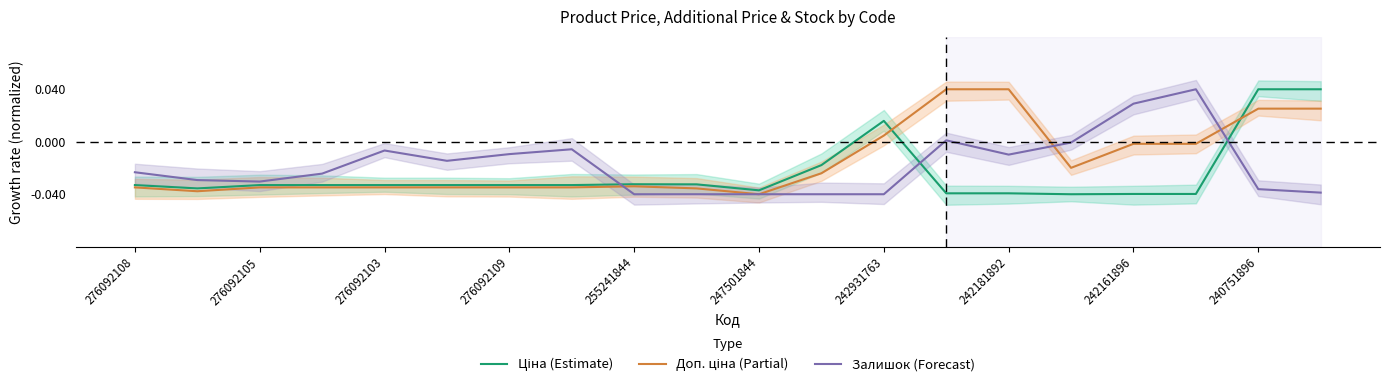

What are all the series names shown in the legend?

Ціна (Estimate), Доп. ціна (Partial), Залишок (Forecast)